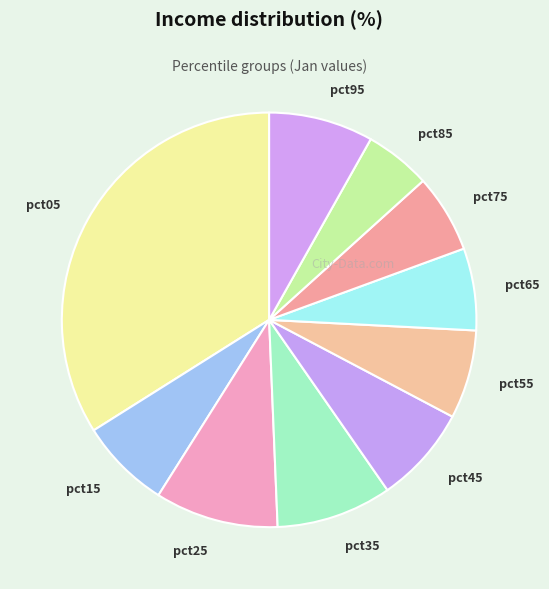

Which category has the biggest portion of the pie?

pct05